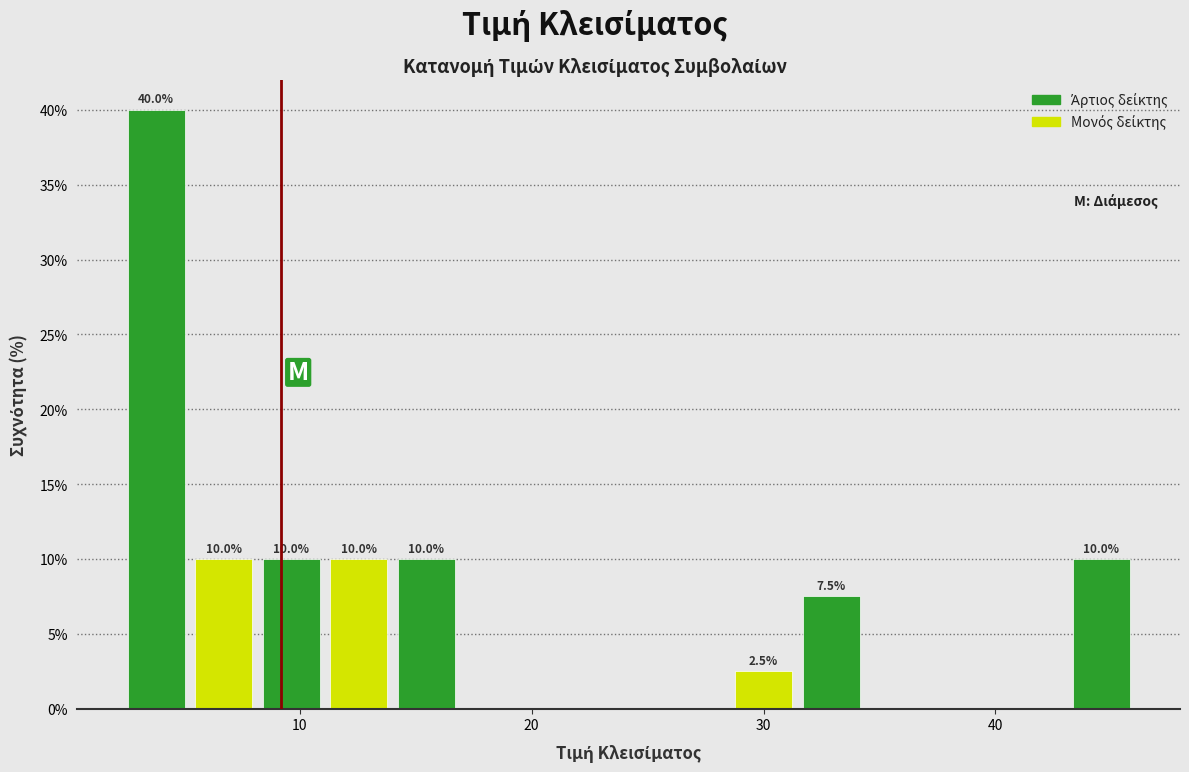

Read against the x-axis, roughly where is the centre of the tallest bar?

4